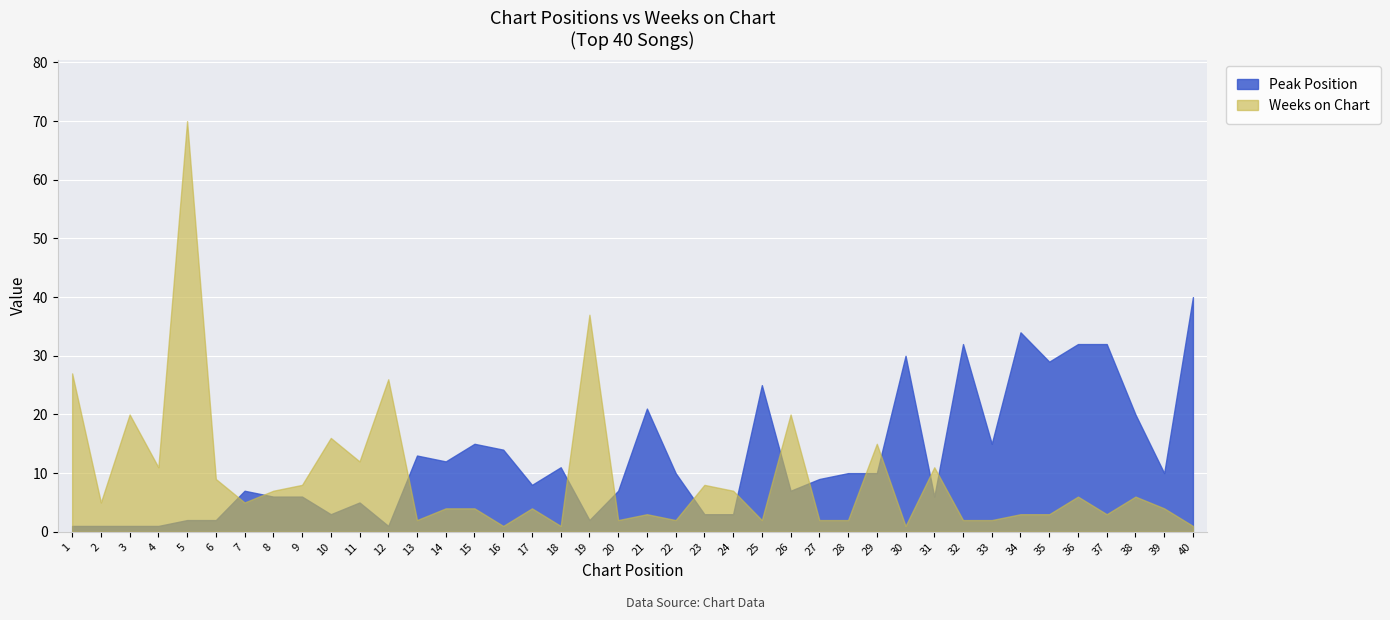

List the series in order of their overall mean, highest first.

Peak Position, Weeks on Chart